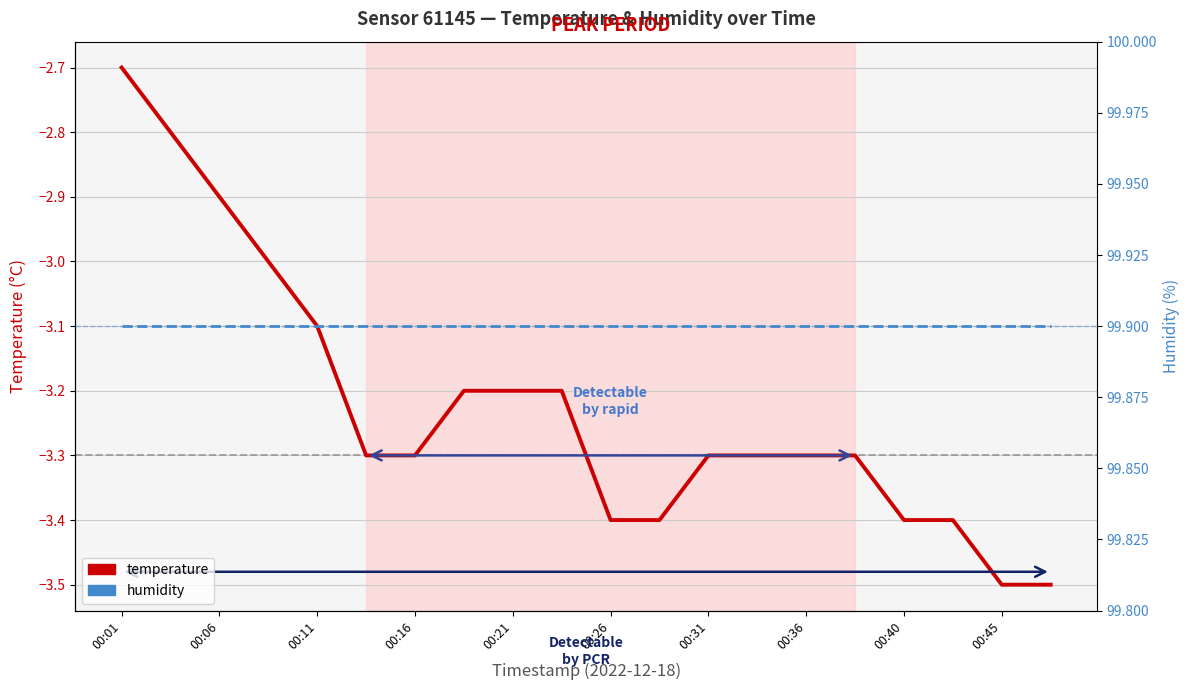

What position from the left is 00:06?

2